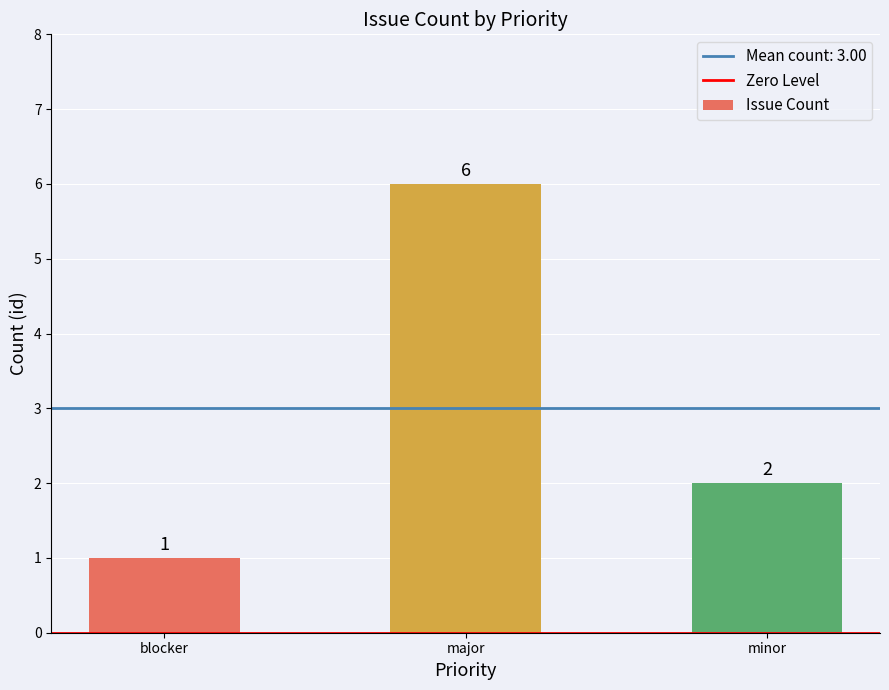

How many categories are shown in the chart?

3